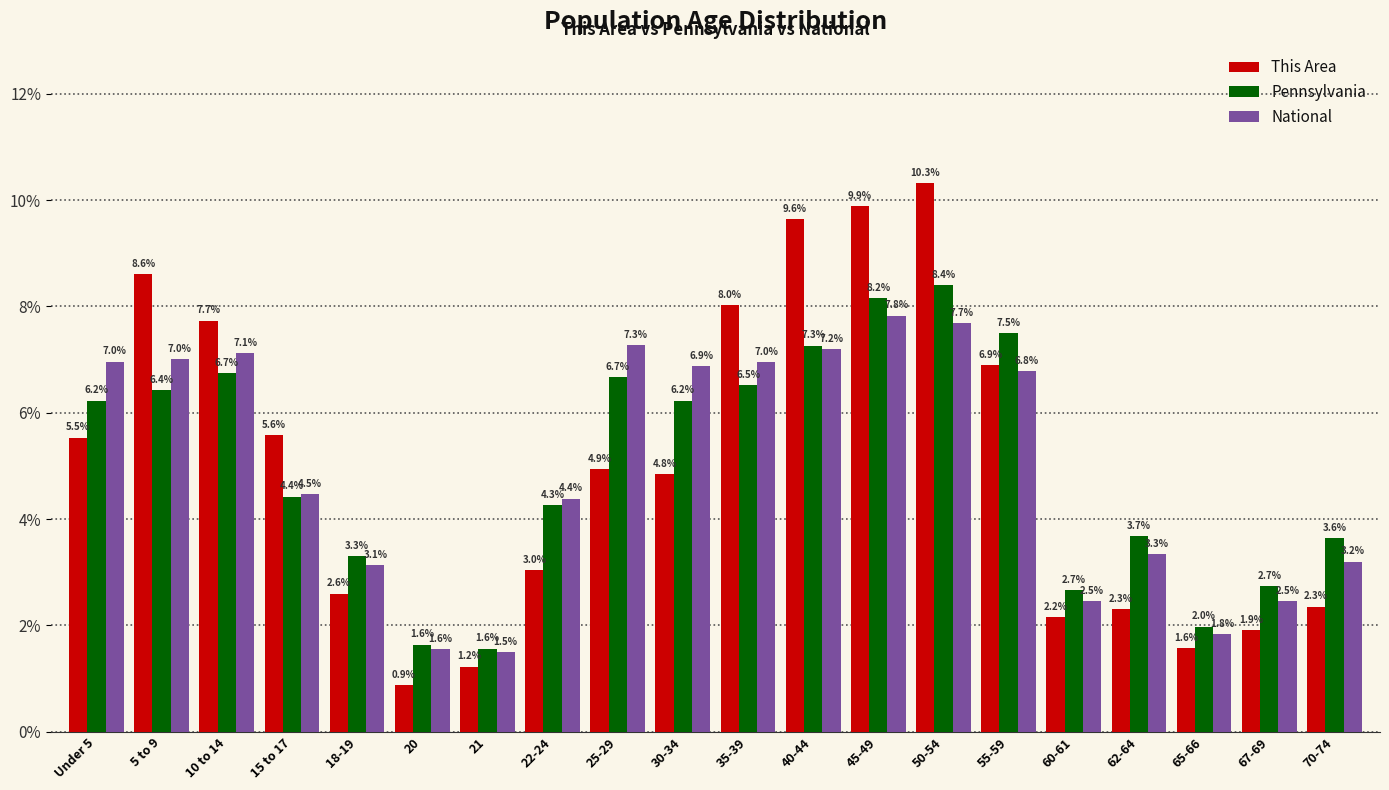

Reading left to right, transcribe all the data shown in this chart.

This Area: Under 5=5.5	5 to 9=8.6	10 to 14=7.7	15 to 17=5.6	18-19=2.6	20=0.9	21=1.2	22-24=3.0	25-29=4.9	30-34=4.8	35-39=8.0	40-44=9.6	45-49=9.9	50-54=10.3	55-59=6.9	60-61=2.2	62-64=2.3	65-66=1.6	67-69=1.9	70-74=2.3
Pennsylvania: Under 5=6.2	5 to 9=6.4	10 to 14=6.7	15 to 17=4.4	18-19=3.3	20=1.6	21=1.6	22-24=4.3	25-29=6.7	30-34=6.2	35-39=6.5	40-44=7.3	45-49=8.2	50-54=8.4	55-59=7.5	60-61=2.7	62-64=3.7	65-66=2.0	67-69=2.7	70-74=3.6
National: Under 5=7.0	5 to 9=7.0	10 to 14=7.1	15 to 17=4.5	18-19=3.1	20=1.6	21=1.5	22-24=4.4	25-29=7.3	30-34=6.9	35-39=7.0	40-44=7.2	45-49=7.8	50-54=7.7	55-59=6.8	60-61=2.5	62-64=3.3	65-66=1.8	67-69=2.5	70-74=3.2